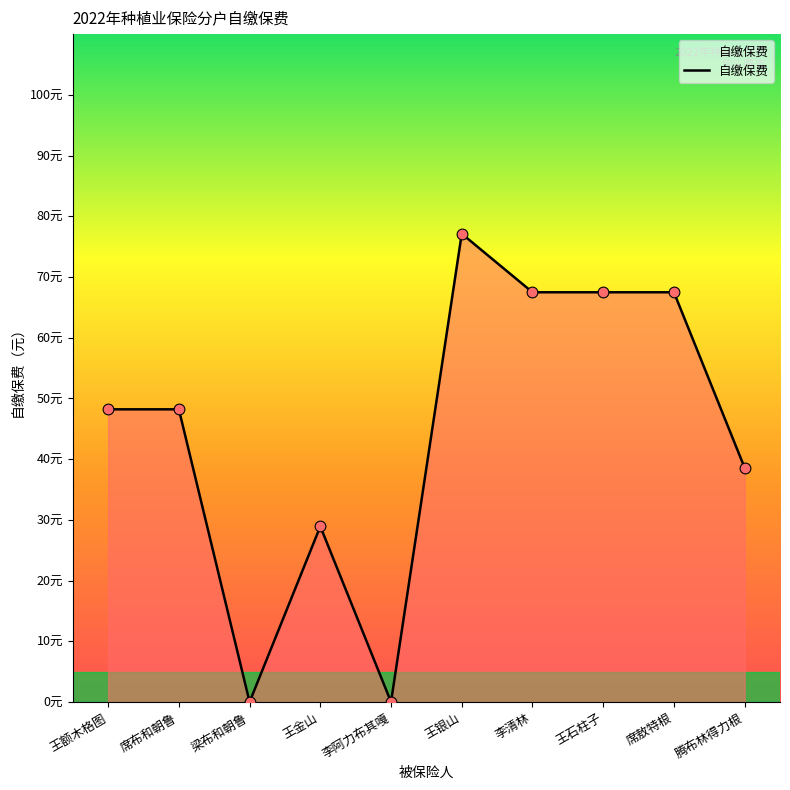

What is the ratio of the value at 王石柱子 to the value at 席敖特根?

1.0